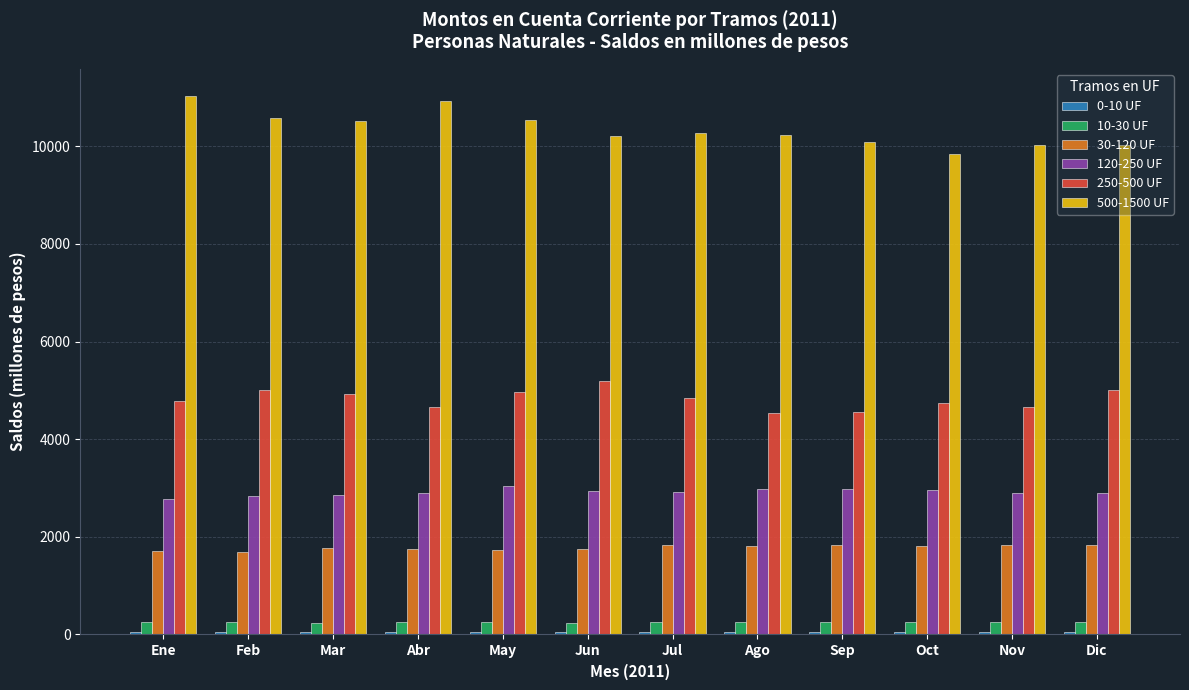

What is the sum of all 500-1500 UF values?

124293.3